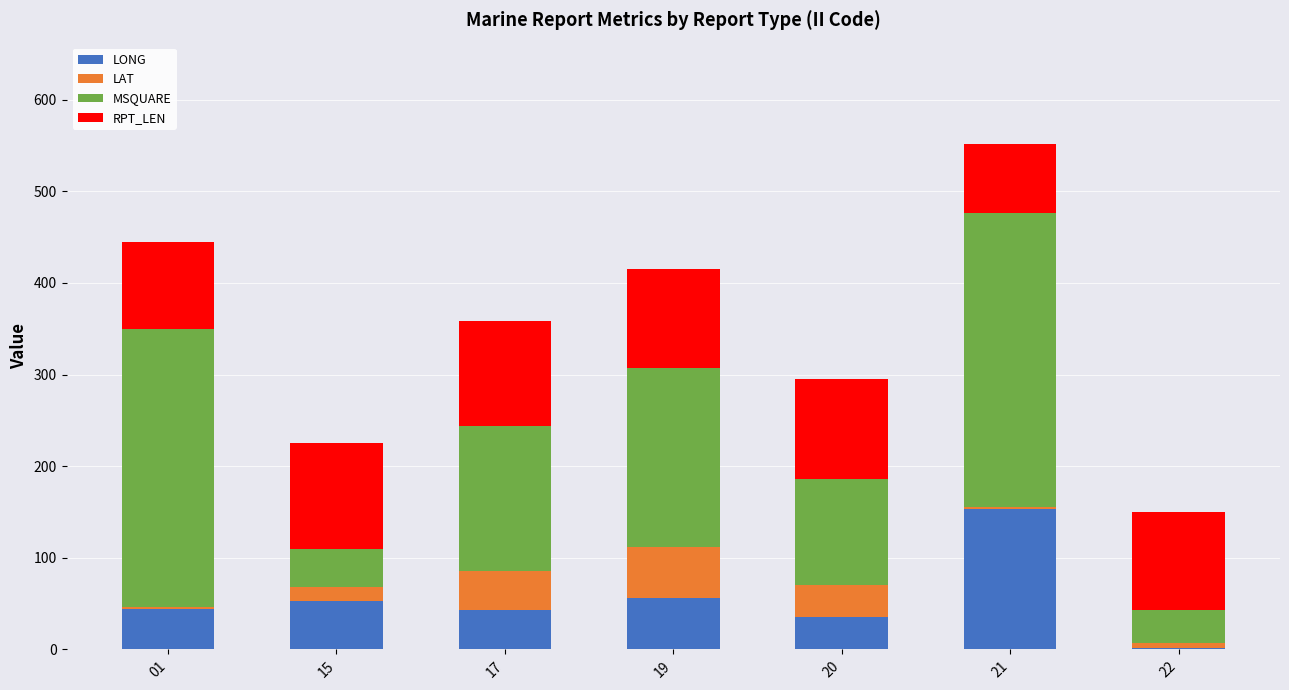

At which category is the sum across all series the highest?

21